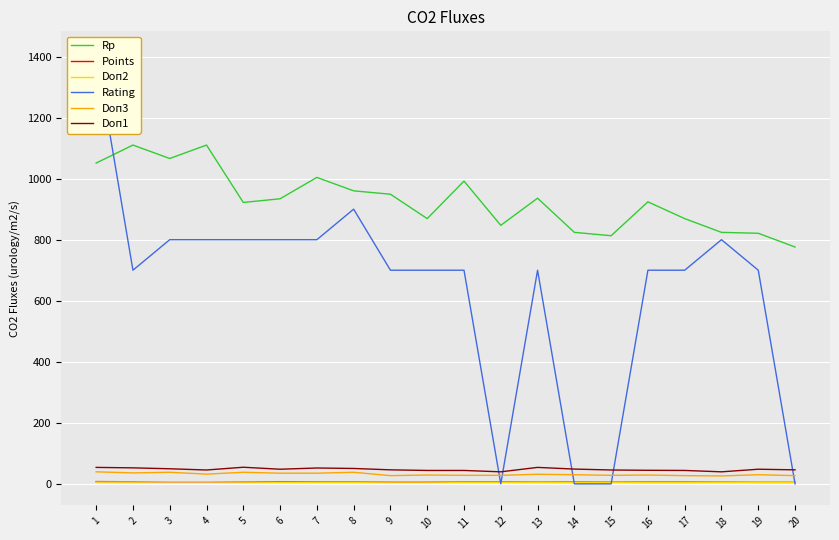

What is the spread (max minus min) of values at 13?

931.0